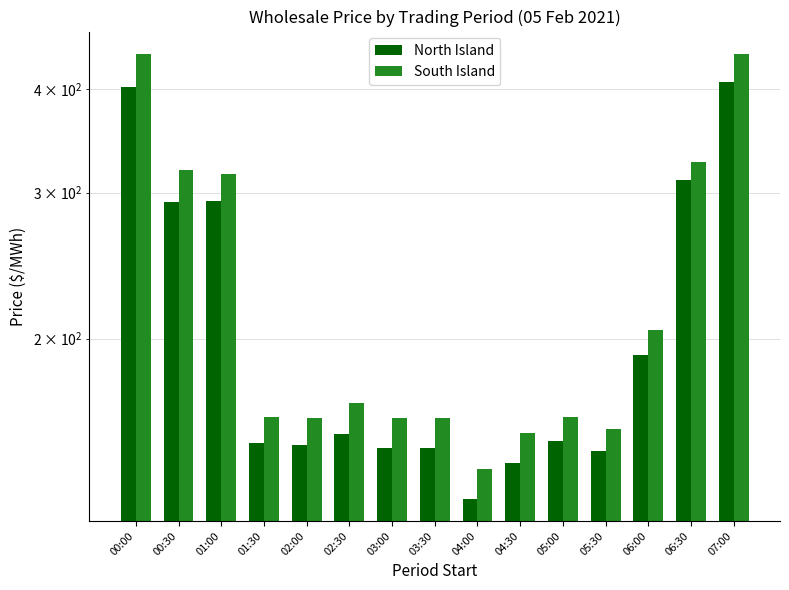

Rank the series at 06:30 from highest to lowest value.

South Island, North Island